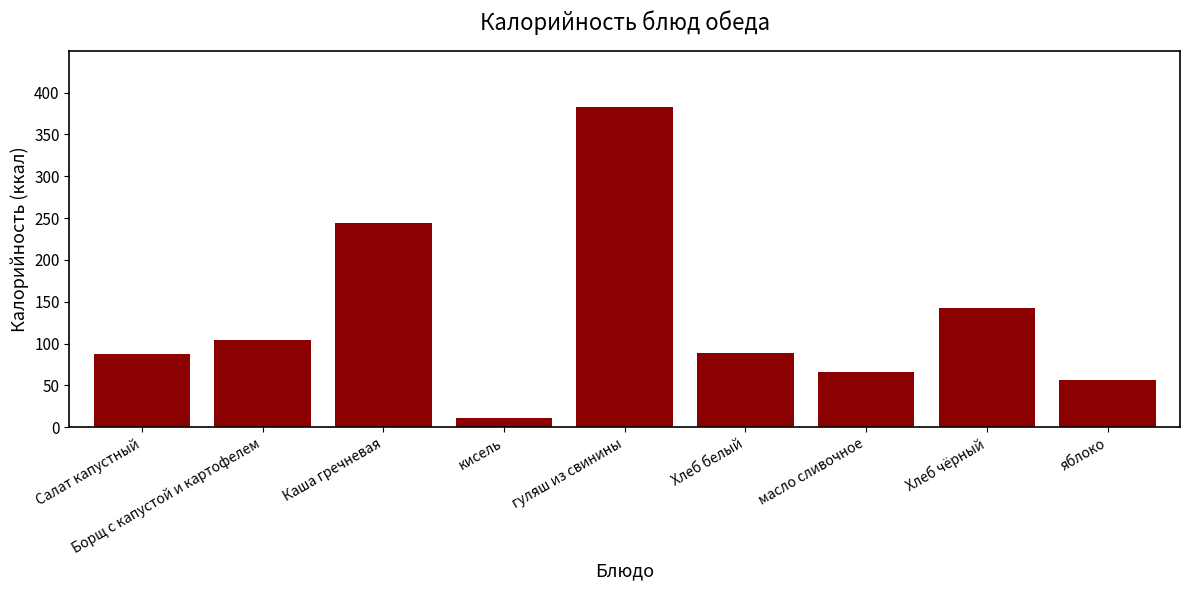

Which category has the highest value across all series?

гуляш из свинины